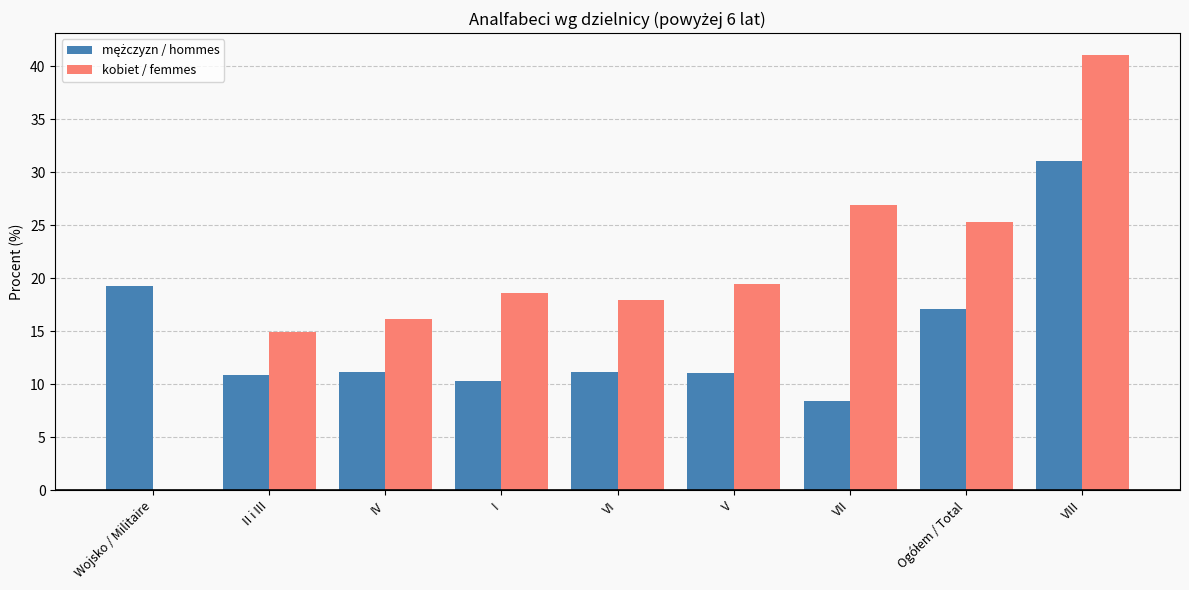

What is the sum of all kobiet / femmes values?

180.4